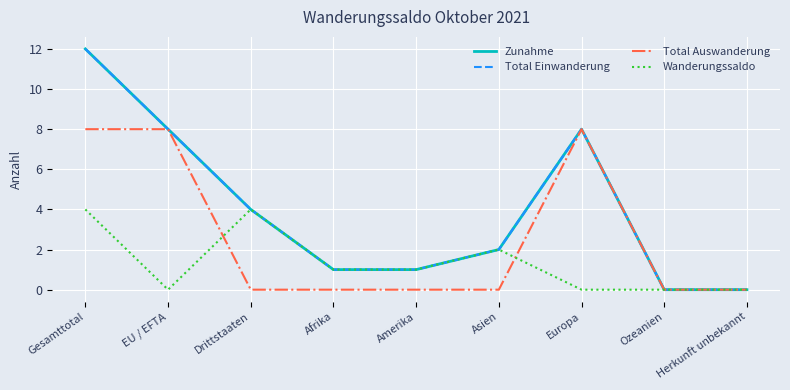

Is this an area chart (filled region under the line)?

No